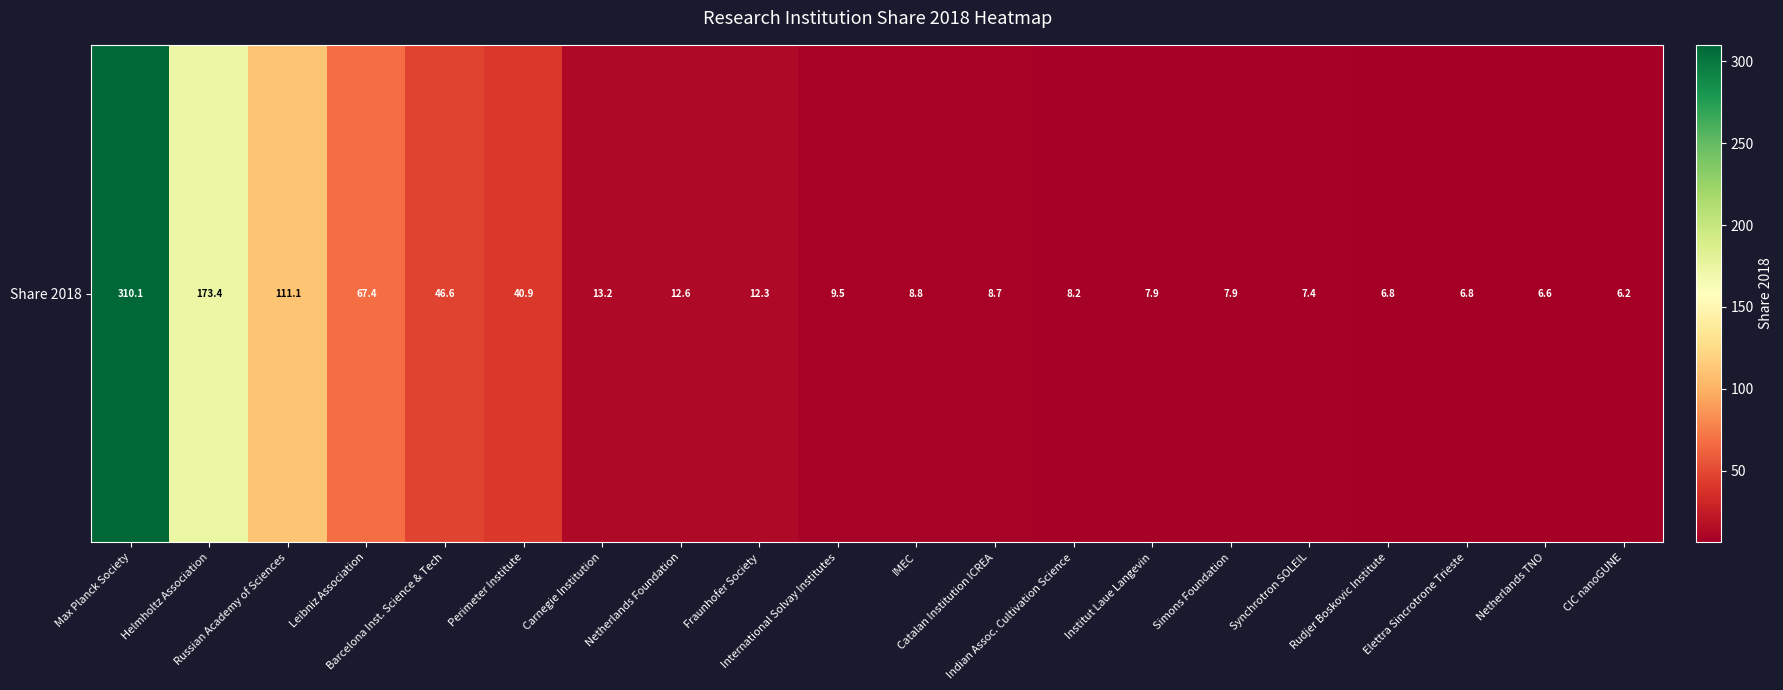

Which has a higher value, Synchrotron SOLEIL or Russian Academy of Sciences?

Russian Academy of Sciences